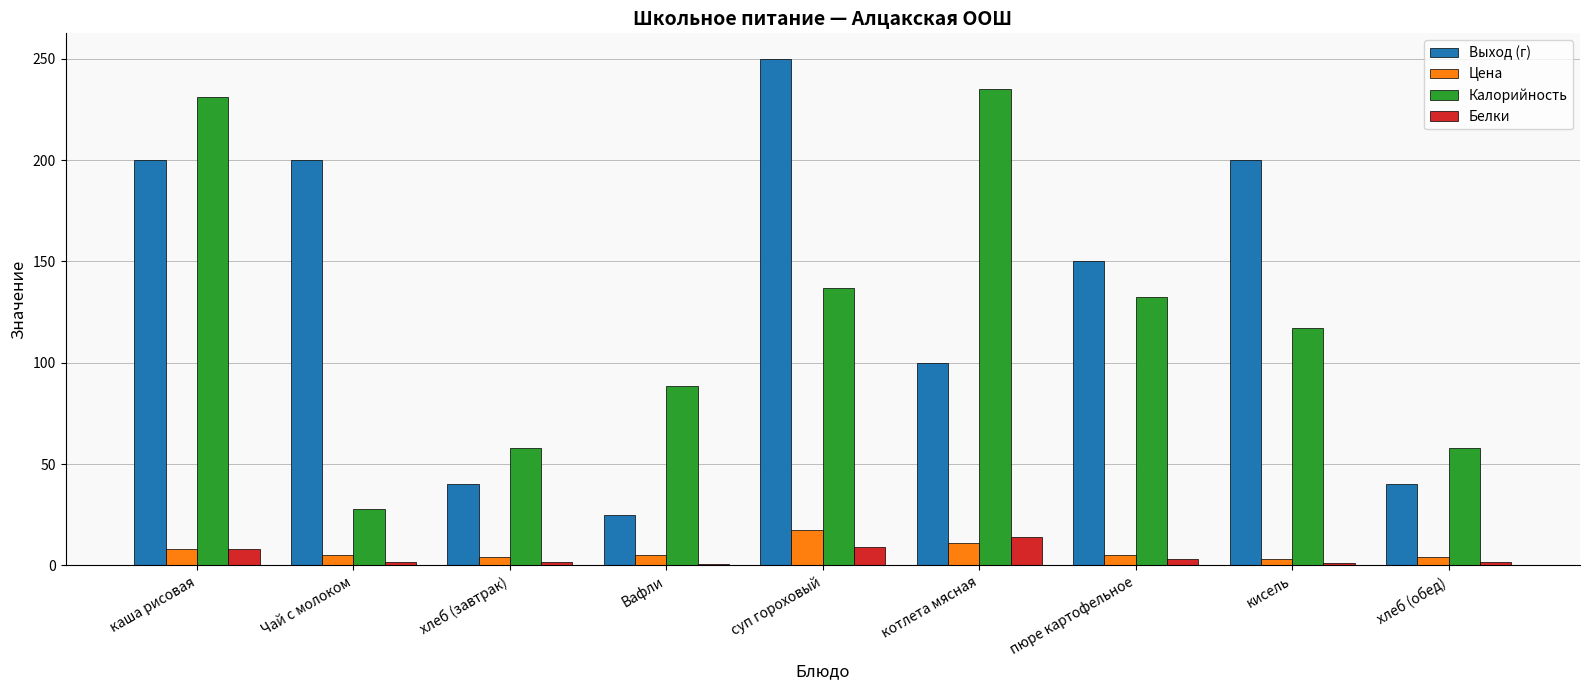

What are all the series names shown in the legend?

Выход (г), Цена, Калорийность, Белки